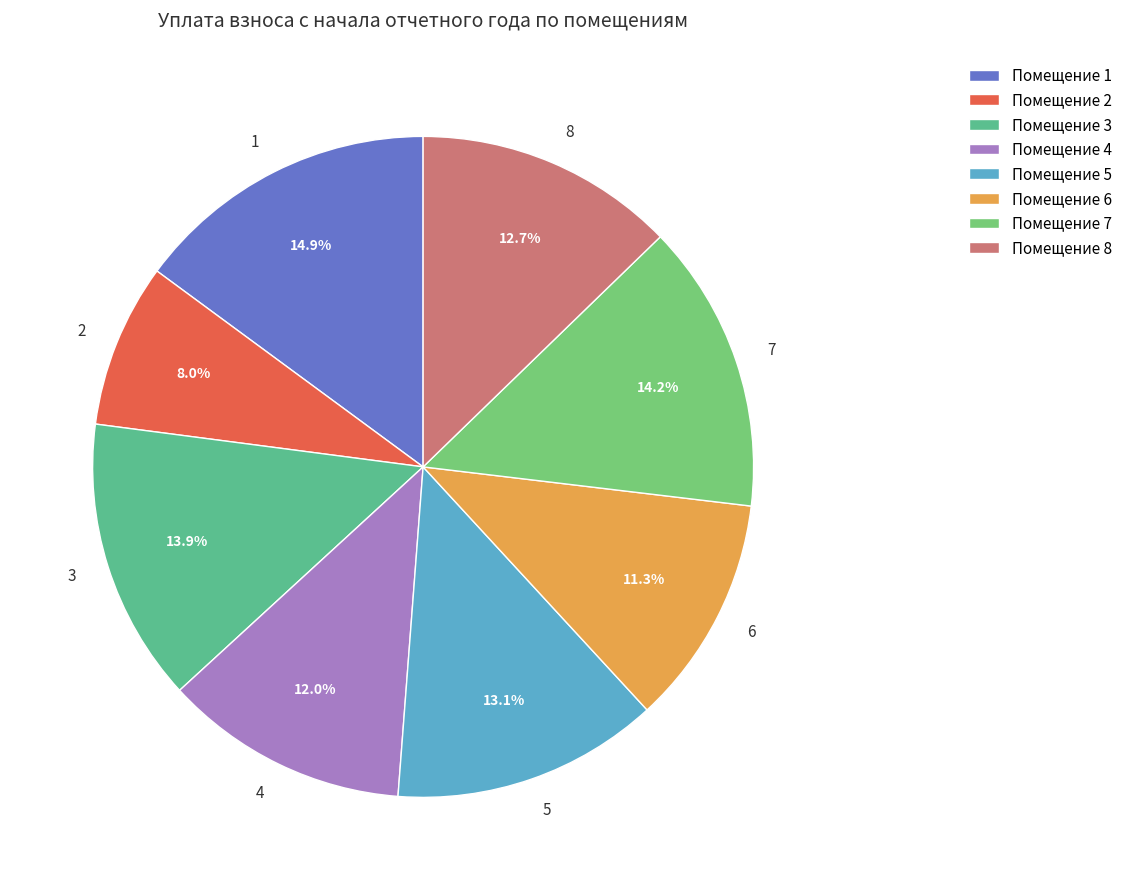

How many segments does this pie chart have?

8